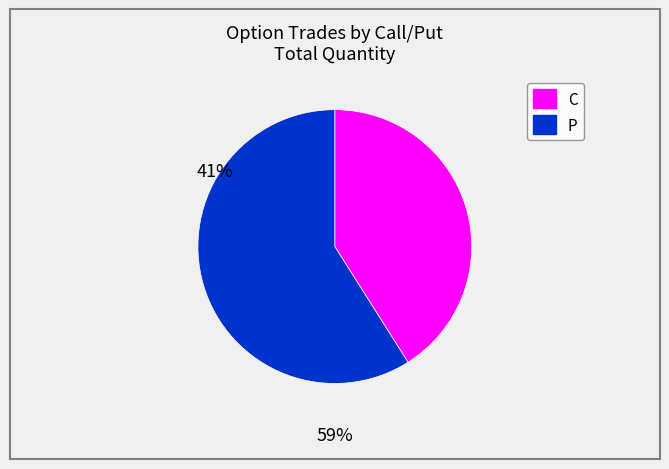

How many slices are in this pie chart?

2